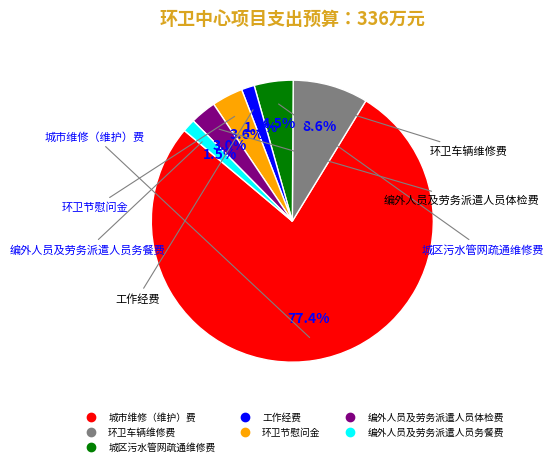

How many slices are in this pie chart?

7